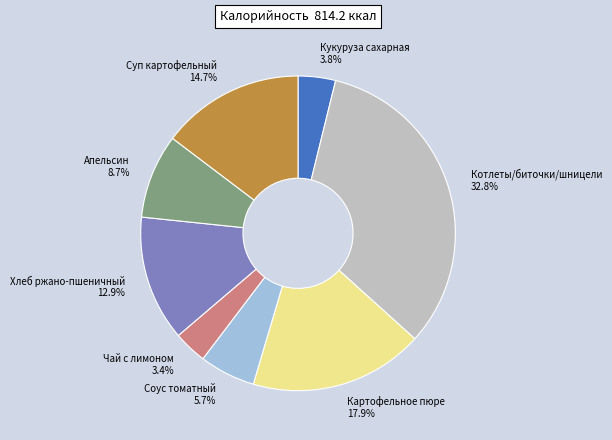

How many slices are in this pie chart?

8